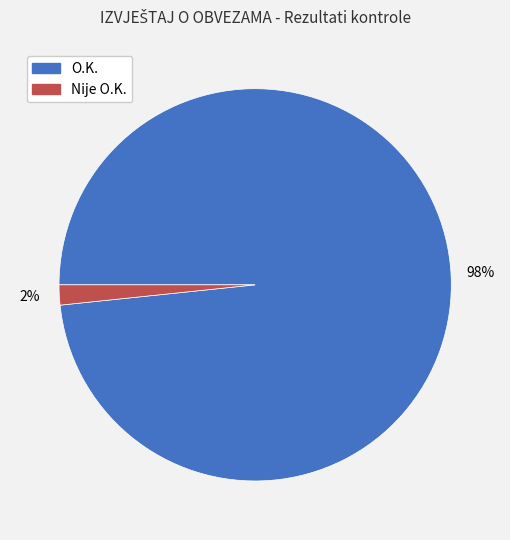

Is it true that O.K. is 91% of the pie?

False